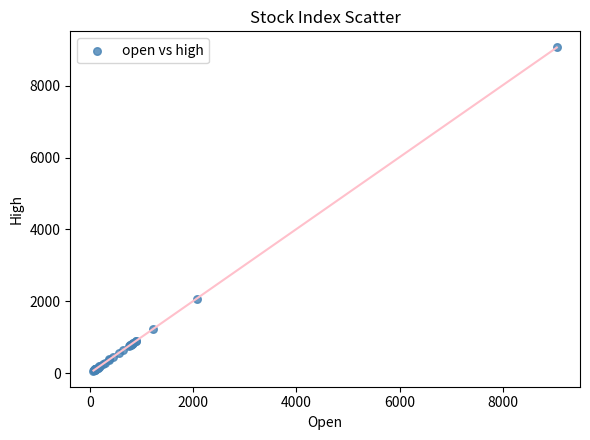

What Y value in the scatter plot is closest to 4568?

2070.8